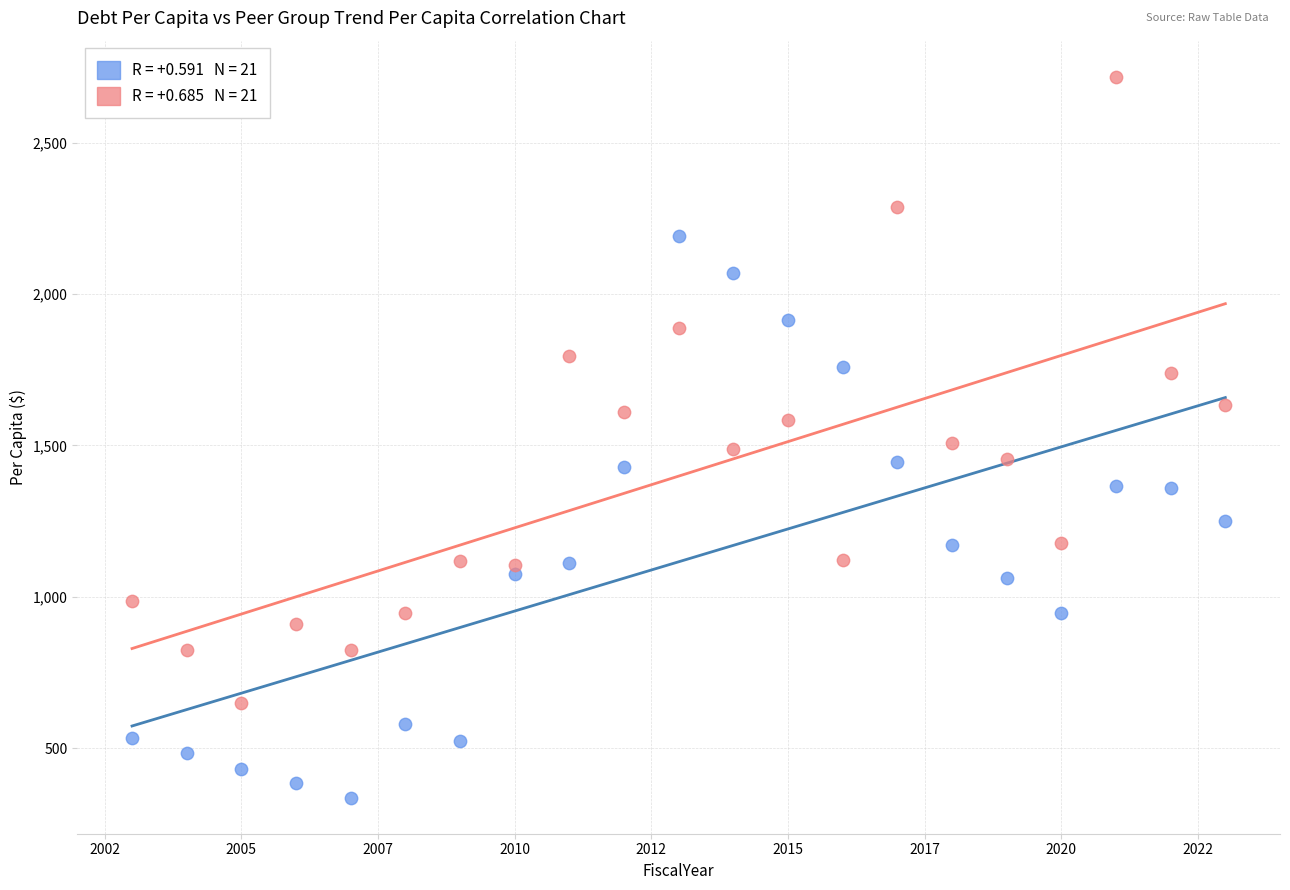

Across all data points, what is the range of Y values (max minus min)?

2382.1